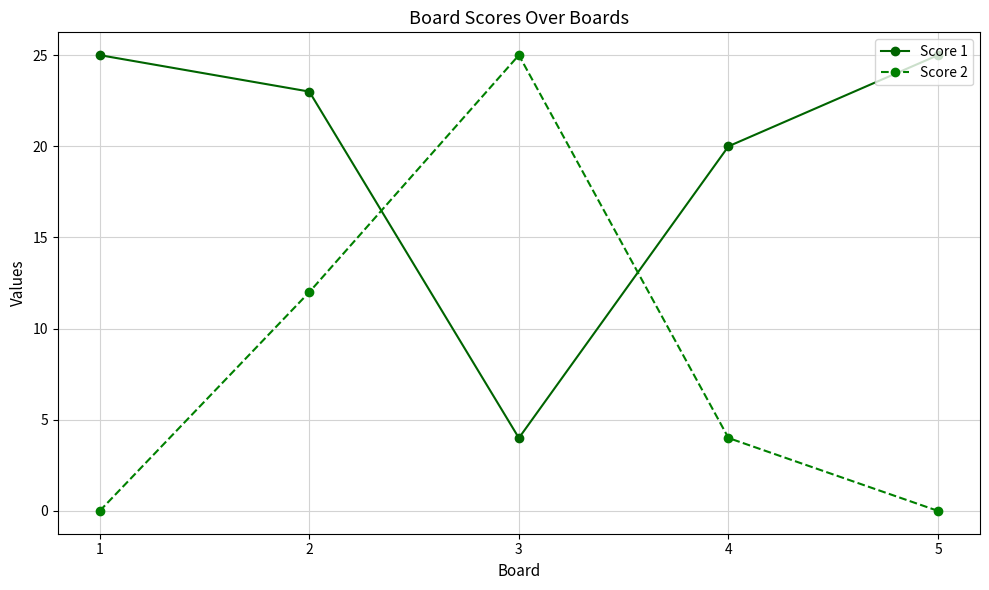

Reading right to left, transcribe all the data shown in this chart.

Score 1: 5=25	4=20	3=4	2=23	1=25
Score 2: 5=0	4=4	3=25	2=12	1=0